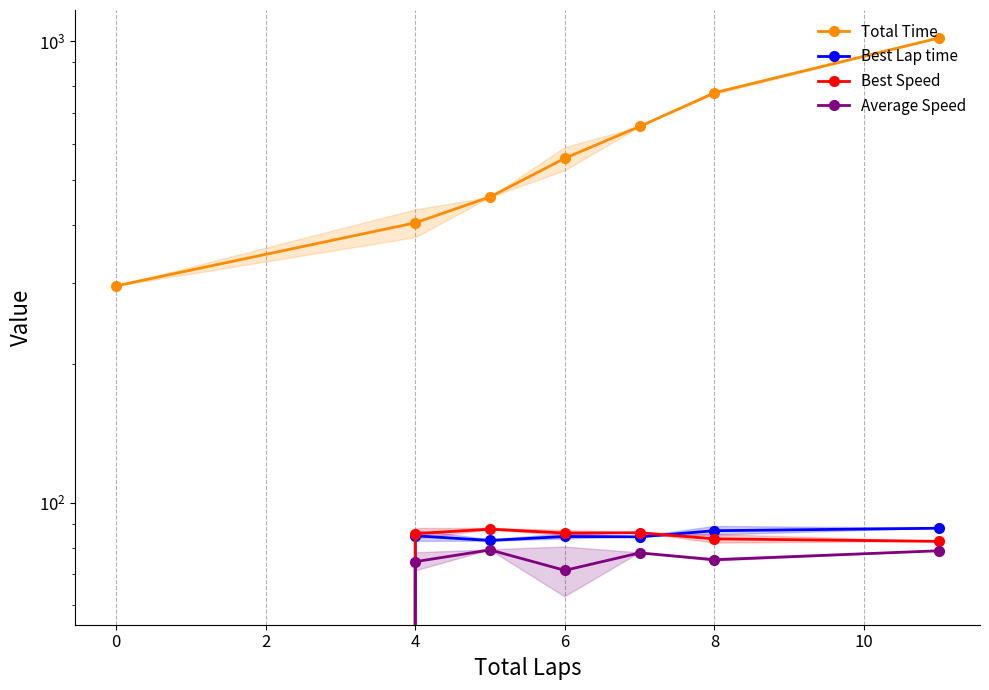

What position from the left is 4?

4